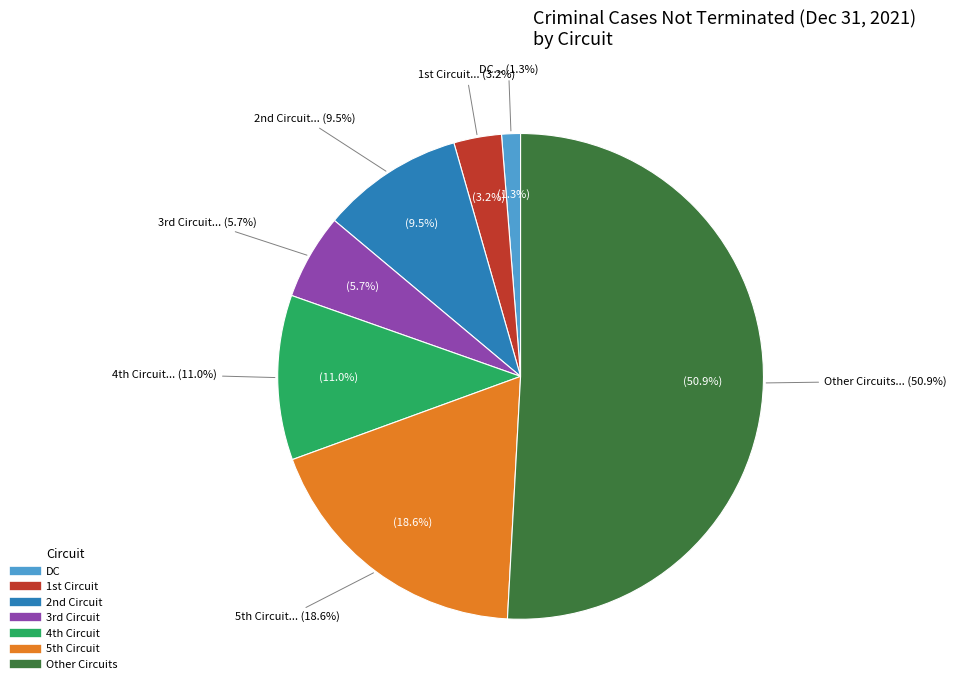

The DC slice represents 14% of the pie. True or false?

False